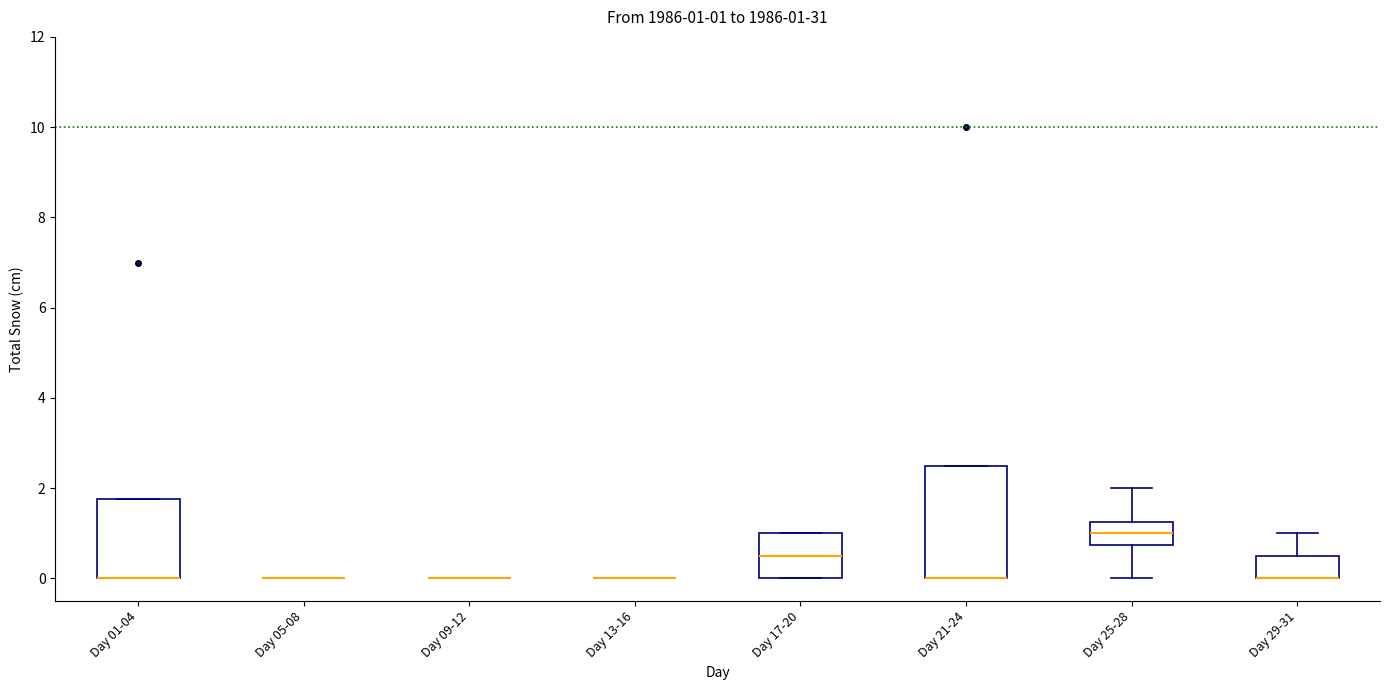

Comparing the boxes themselves (not the whiskers), which one is the tallest?

Day 21-24